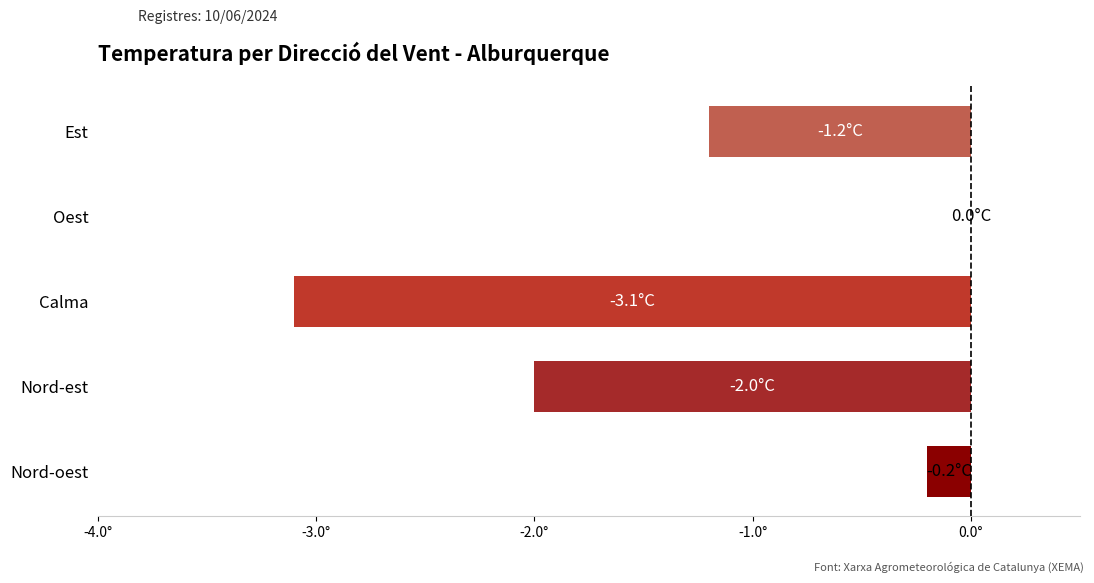

How many values exceed -1?

2